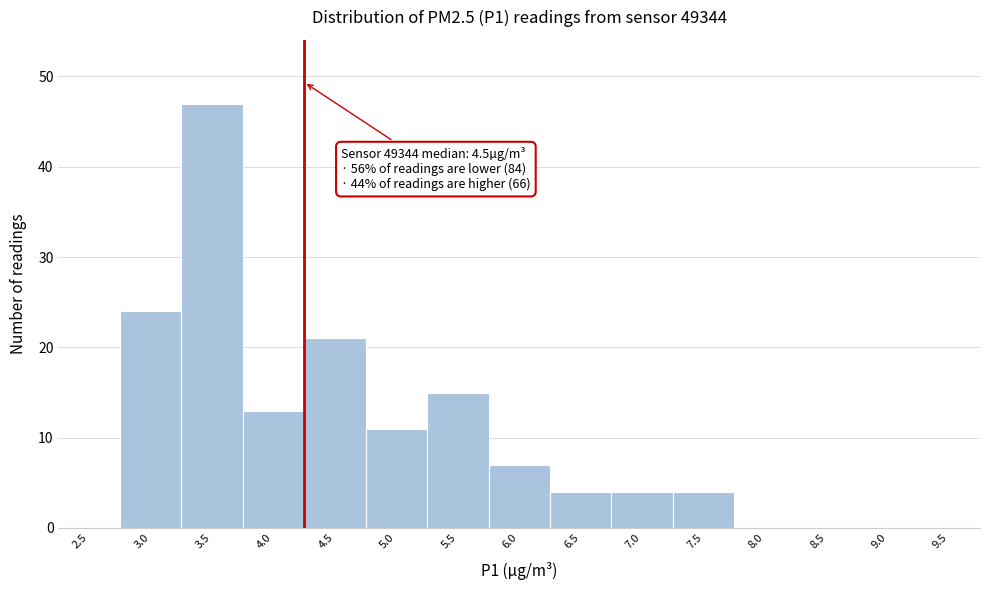

Reading right to left, list all the values displayed in this chart.

9.5=0	9.0=0	8.5=0	8.0=0	7.5=4	7.0=4	6.5=4	6.0=7	5.5=15	5.0=11	4.5=21	4.0=13	3.5=47	3.0=24	2.5=0